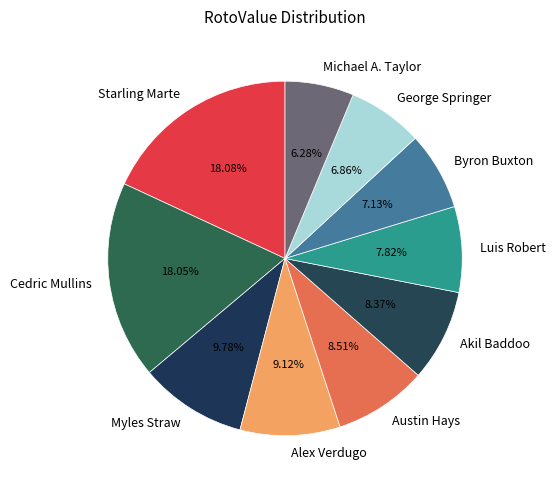

Count the number of slices in the pie.

10